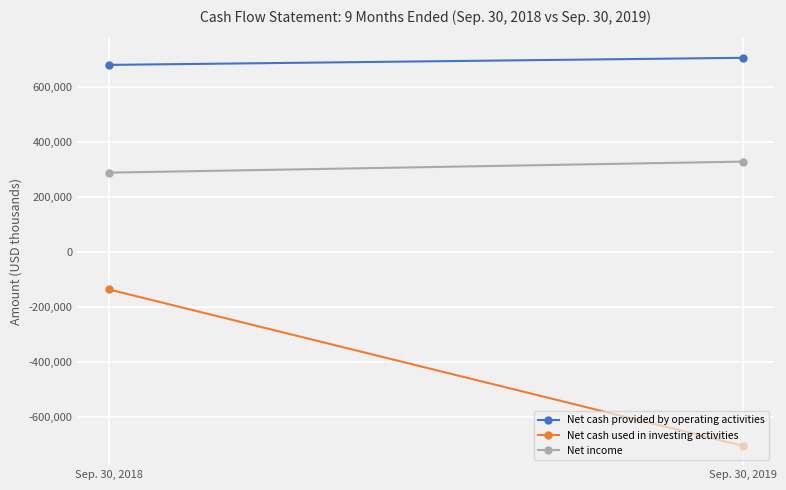

The Net cash provided by operating activities series shows 1247010 at Sep. 30, 2019. True or false?

False